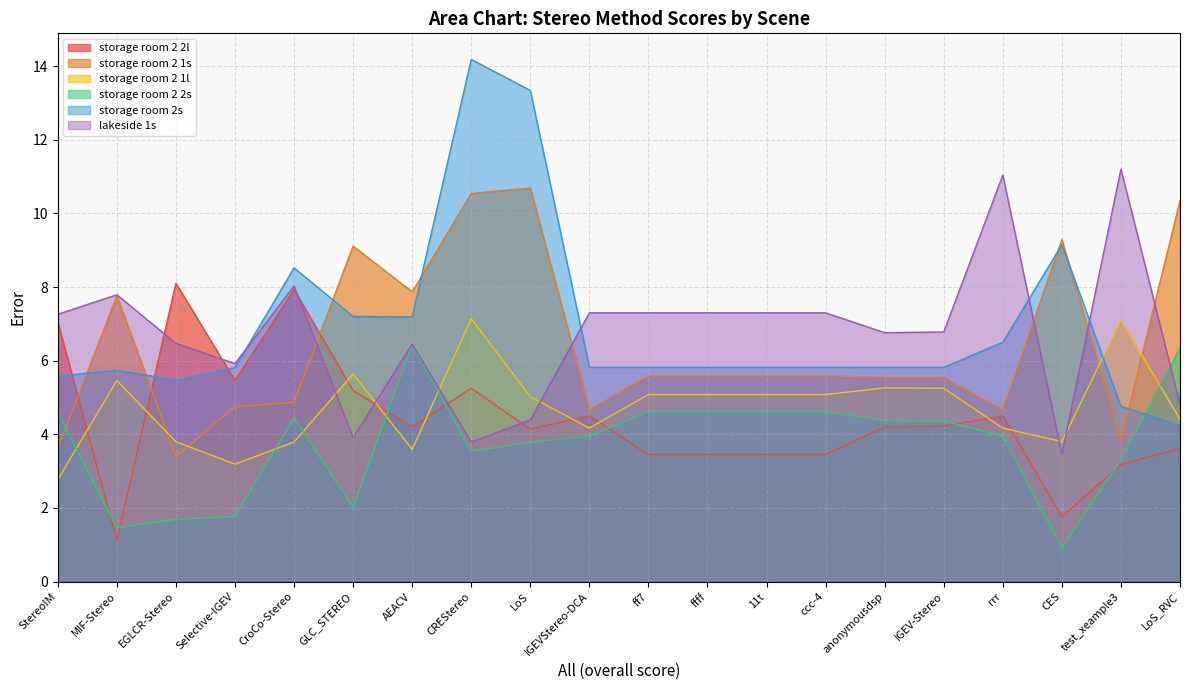

What is the difference between the lakeside 1s values at IGEVStereo-DCA and LoS_RVC?

2.5